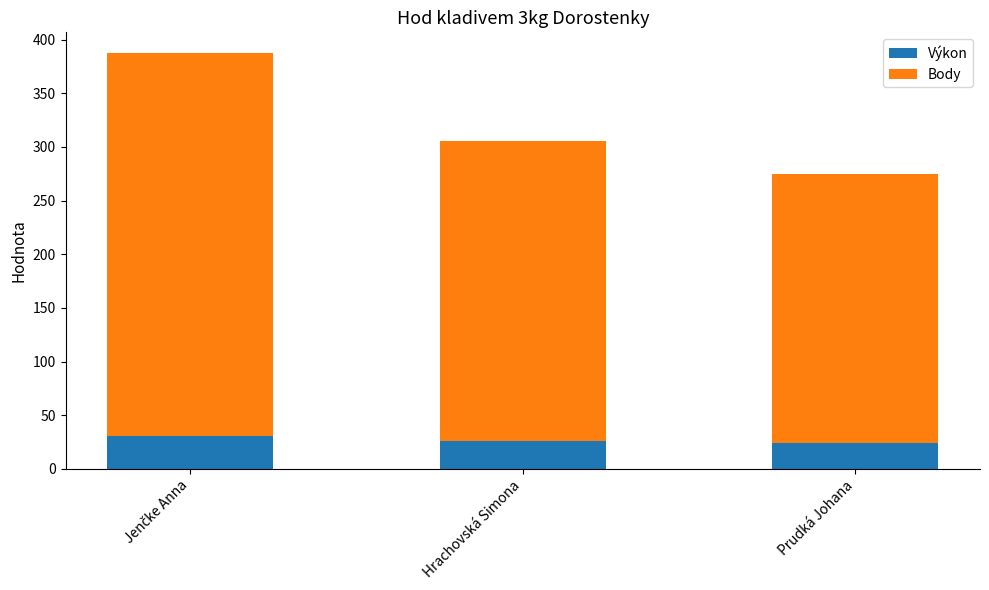

True or false: Výkon has a value of 42.5 at Hrachovská Simona.

False